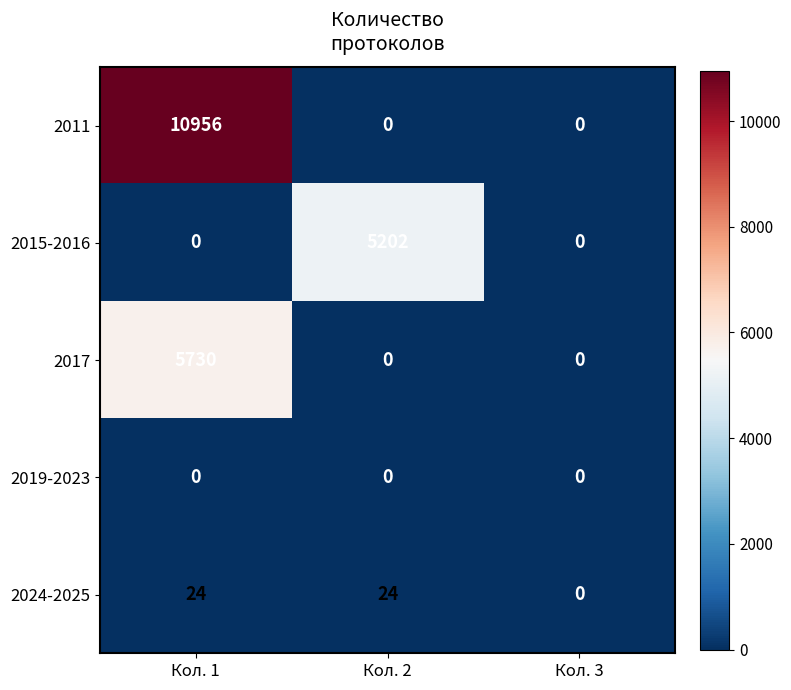

Reading right to left, what are all the values shown in this chart?

2011: Кол. 3=0	Кол. 2=0	Кол. 1=10956
2015-2016: Кол. 3=0	Кол. 2=5202	Кол. 1=0
2017: Кол. 3=0	Кол. 2=0	Кол. 1=5730
2019-2023: Кол. 3=0	Кол. 2=0	Кол. 1=0
2024-2025: Кол. 3=0	Кол. 2=24	Кол. 1=24